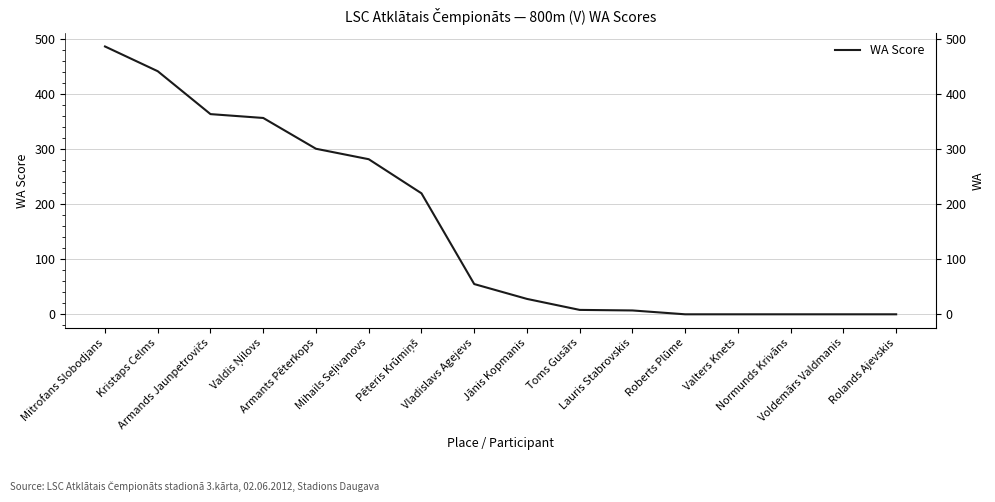

Rank the categories by value from lowest to highest.

Roberts Plūme, Valters Knets, Normunds Krivāns, Voldemārs Valdmanis, Rolands Ajevskis, Lauris Stabrovskis, Toms Gusārs, Jānis Kopmanis, Vladislavs Agejevs, Pēteris Krūmiņš, Mihails Seļivanovs, Armants Pēterkops, Valdis Ņilovs, Armands Jaunpetrovičs, Kristaps Celms, Mitrofans Slobodjans